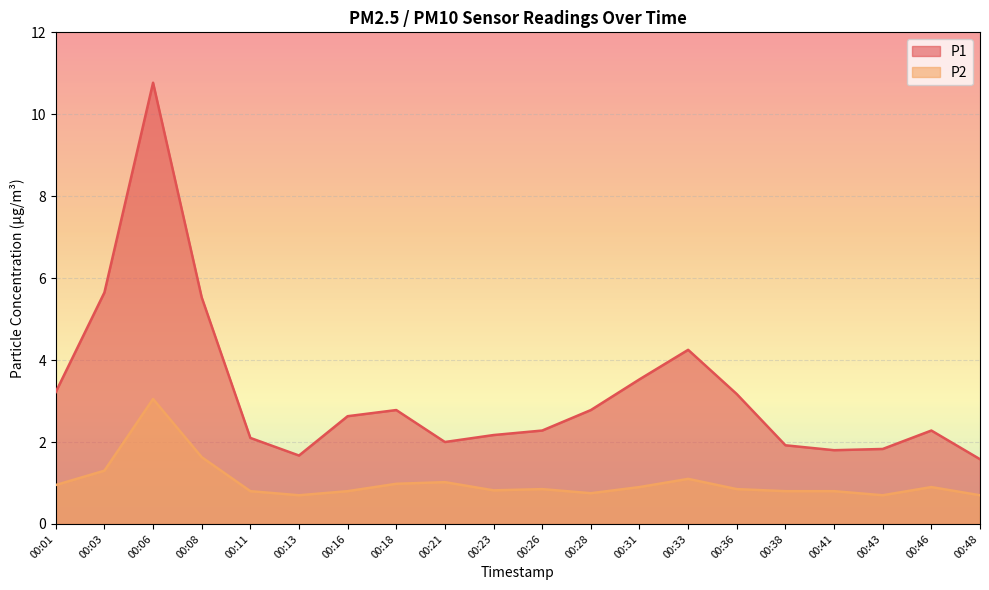

What is the average value of the P2 series?

1.0